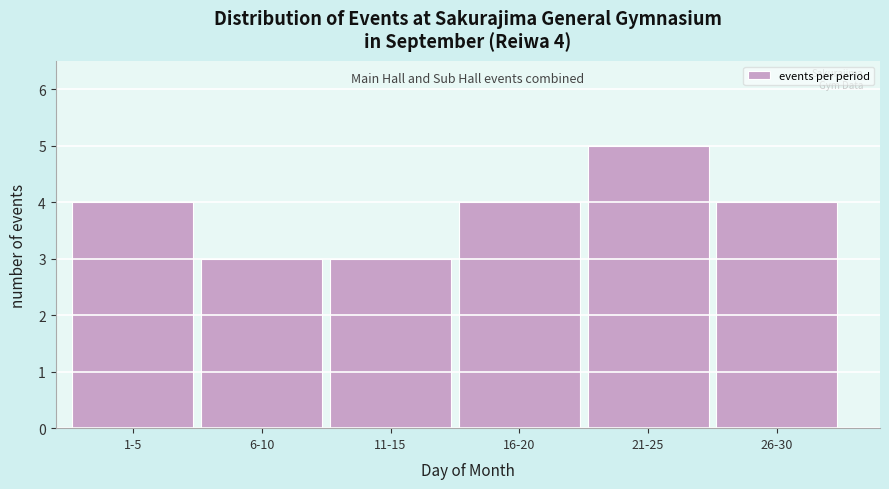

Reading left to right, what are all the values shown in this chart?

4	3	3	4	5	4